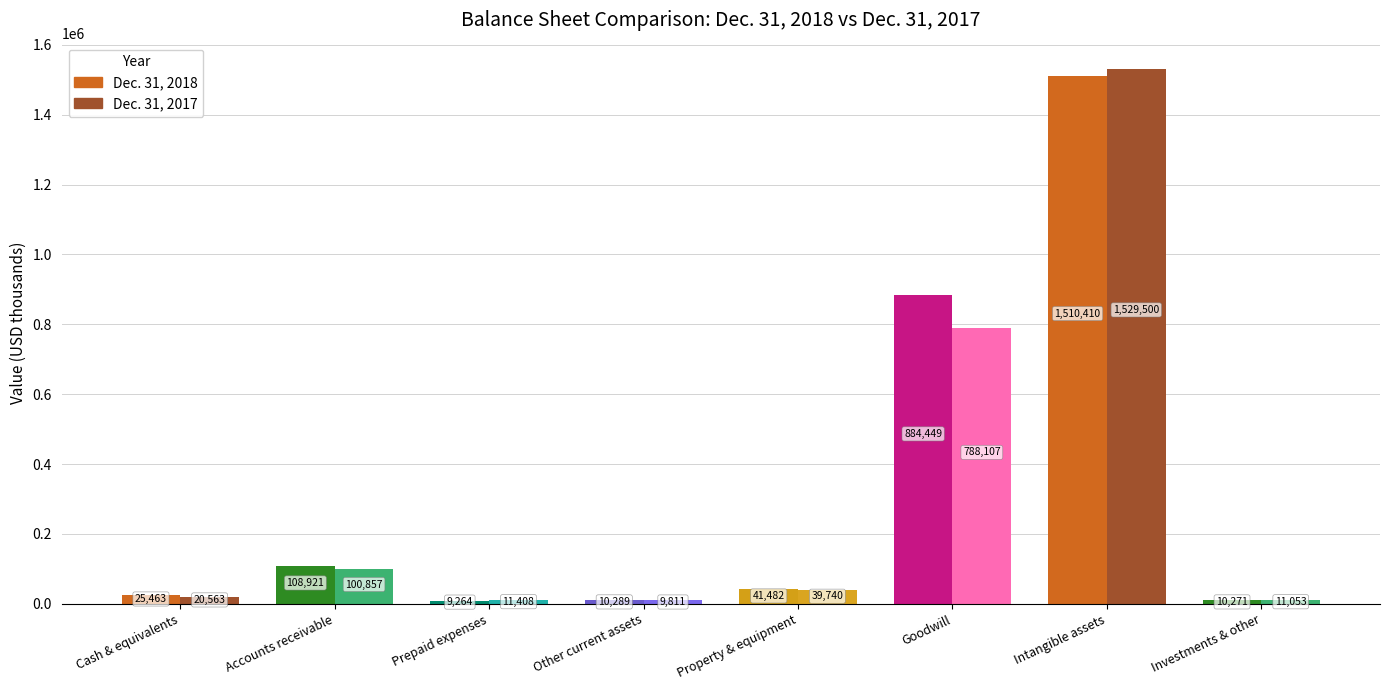

What is the sum of all Dec. 31, 2018 values?

2600549